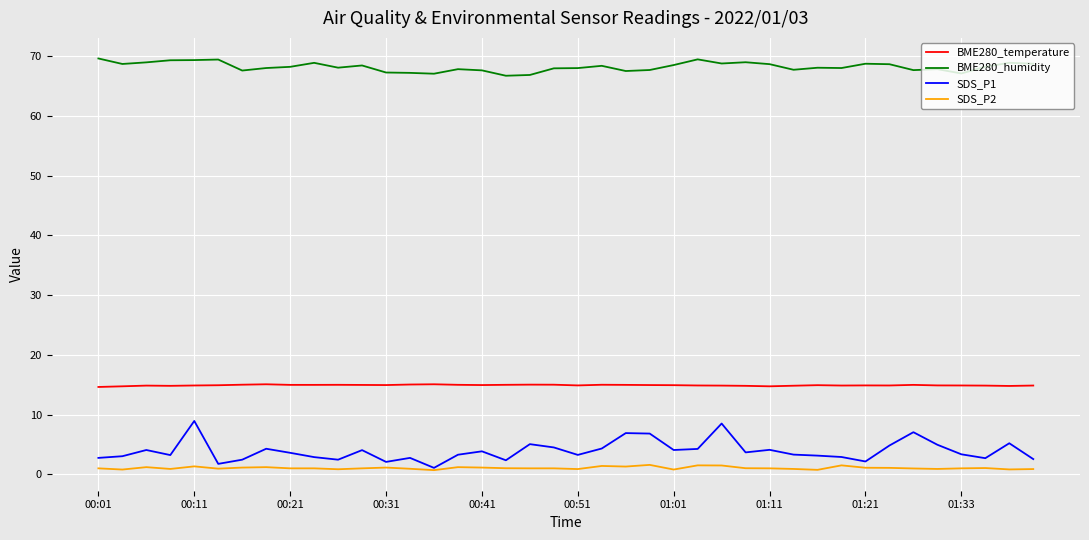

Which series has the largest total across all categories?

BME280_humidity